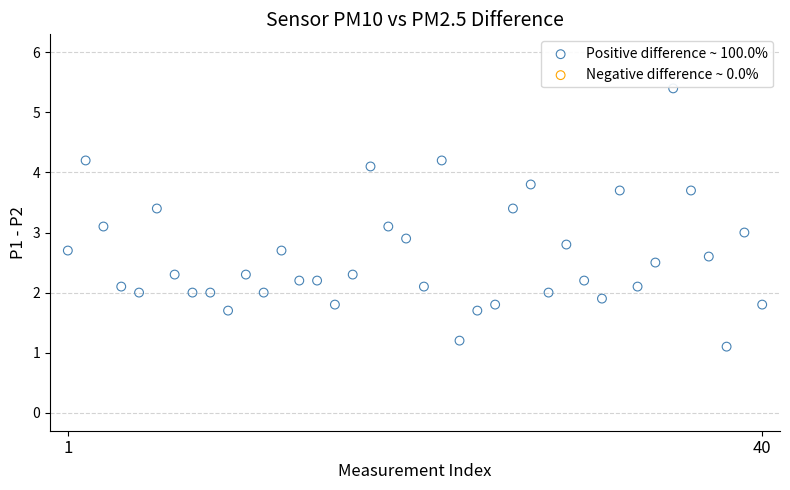

What is the range of X values (max minus min)?

39.0